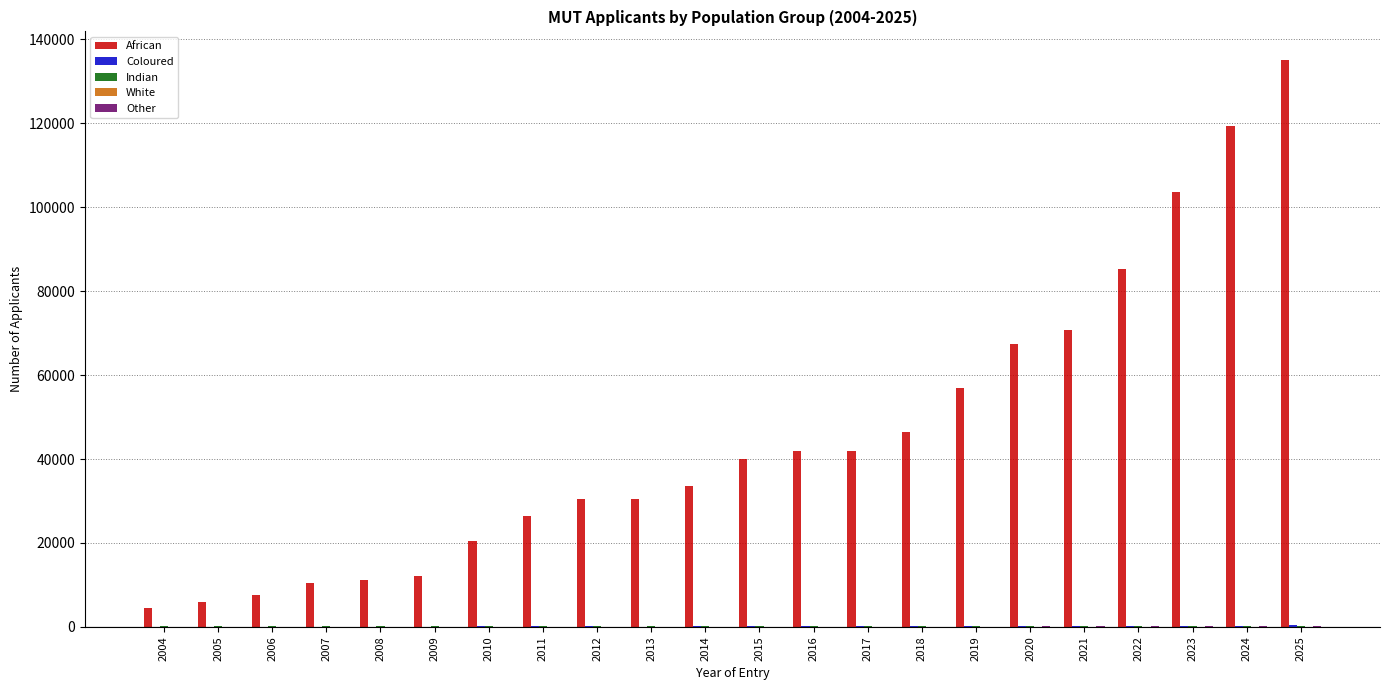

Which series changed the most between 2008 and 2024?

African